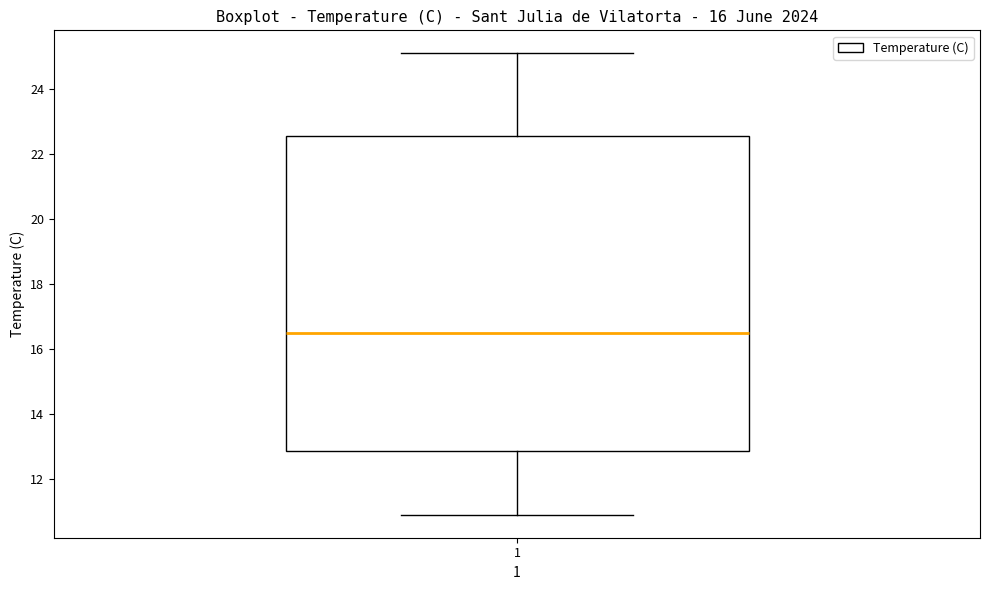

Read this box plot against the y-axis: the position of the median line, the range covered by the box, and the ends of both whiskers. The values are not printed on the chart, so give them approximately, as read against the axis.

median 16.6, box 12.8 to 22.6, whiskers 11.0 to 25.2